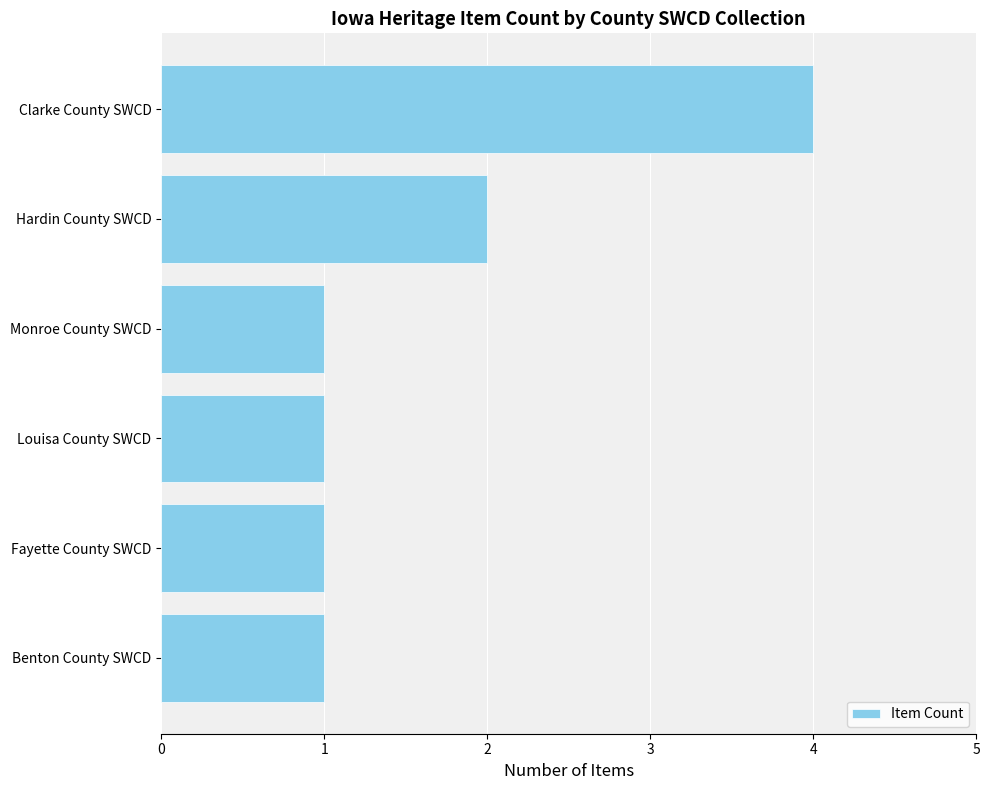

How many bars are there in total?

6